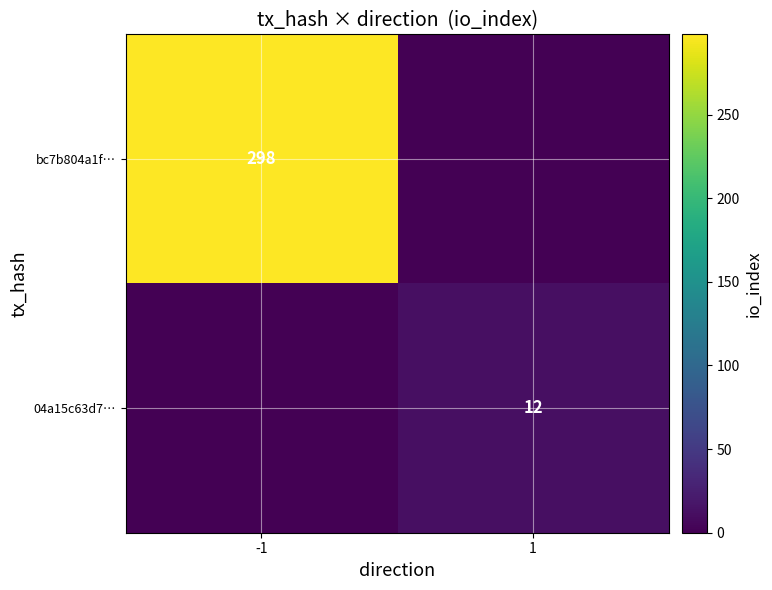

What is the maximum value shown in the chart?

298